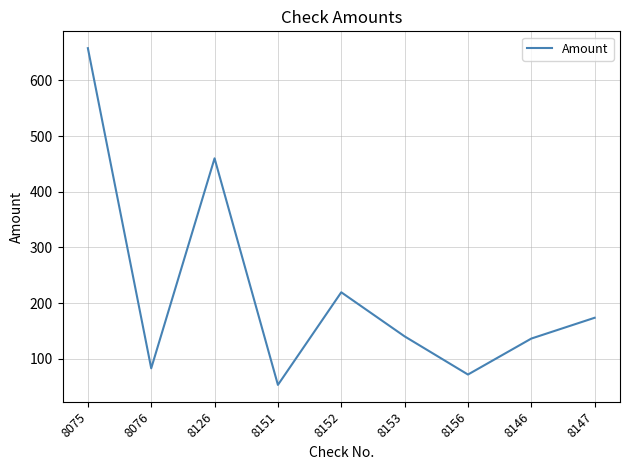

What is the difference between the second highest and minimum values?

406.5